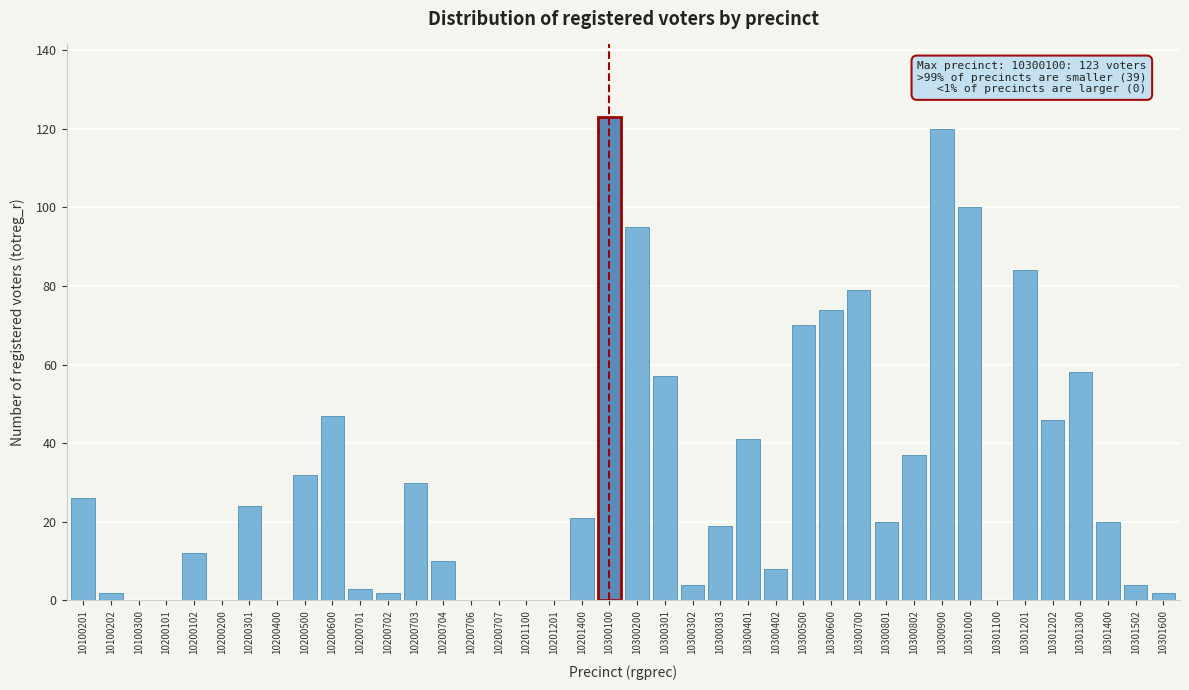

True or false: the data shows 26 at 10100201.

True